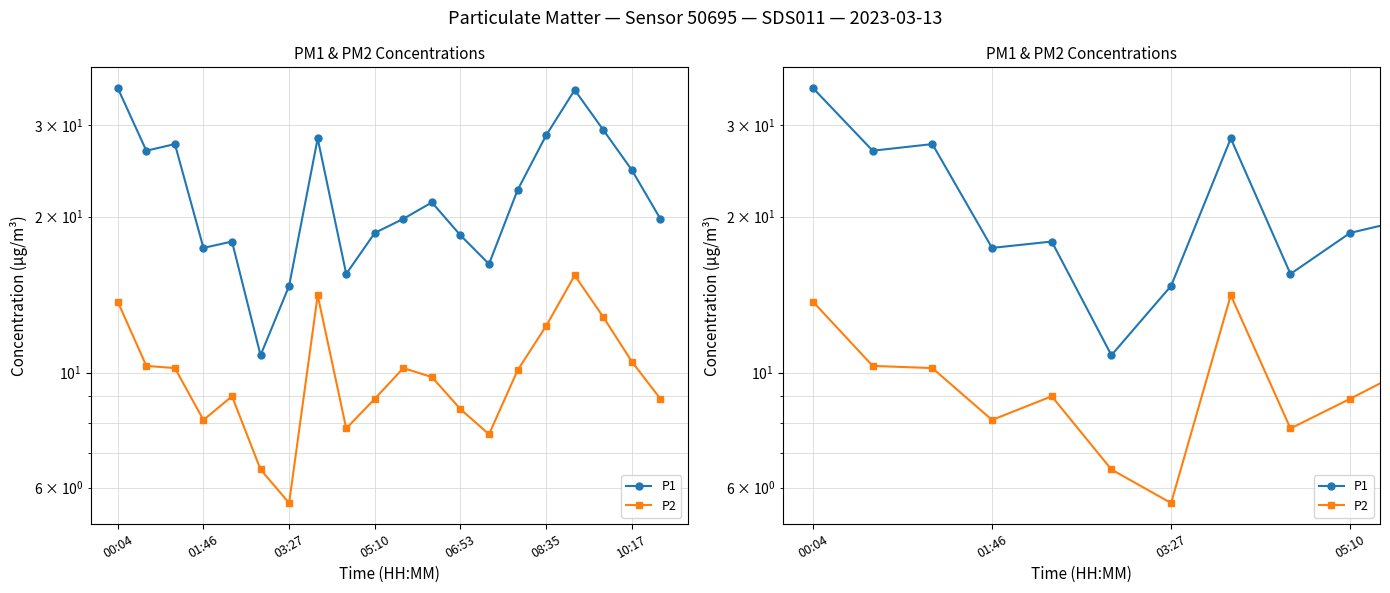

At how many categories does at least one series exceed 21?

10